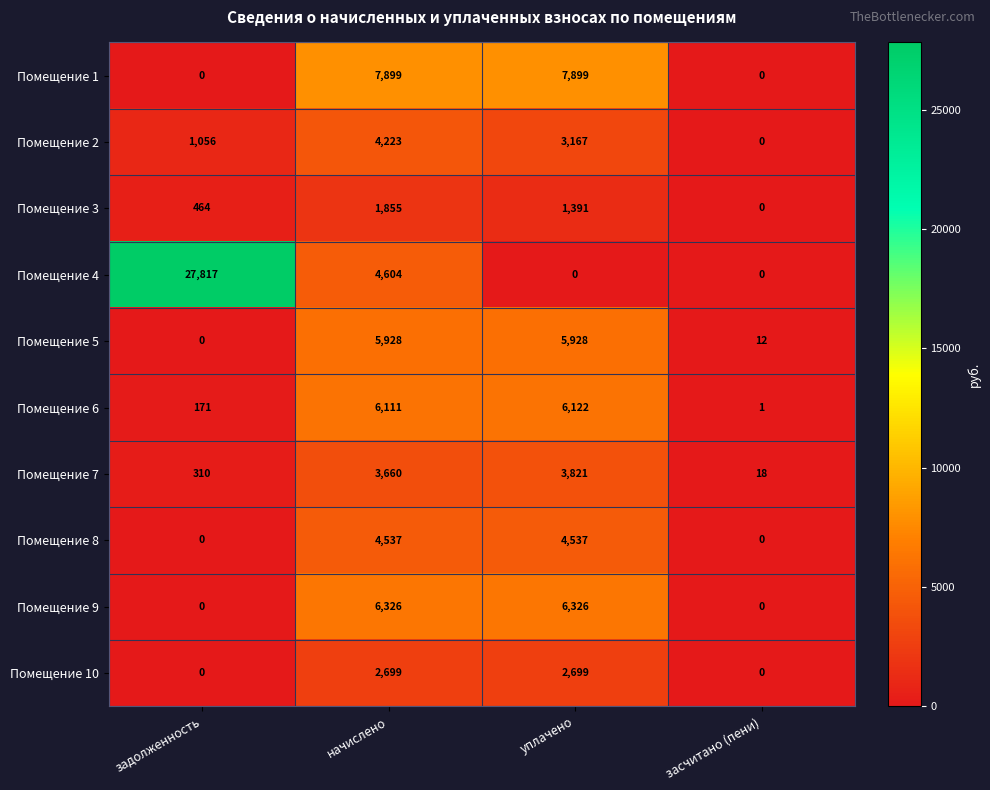

What is the greatest value displayed?

27817